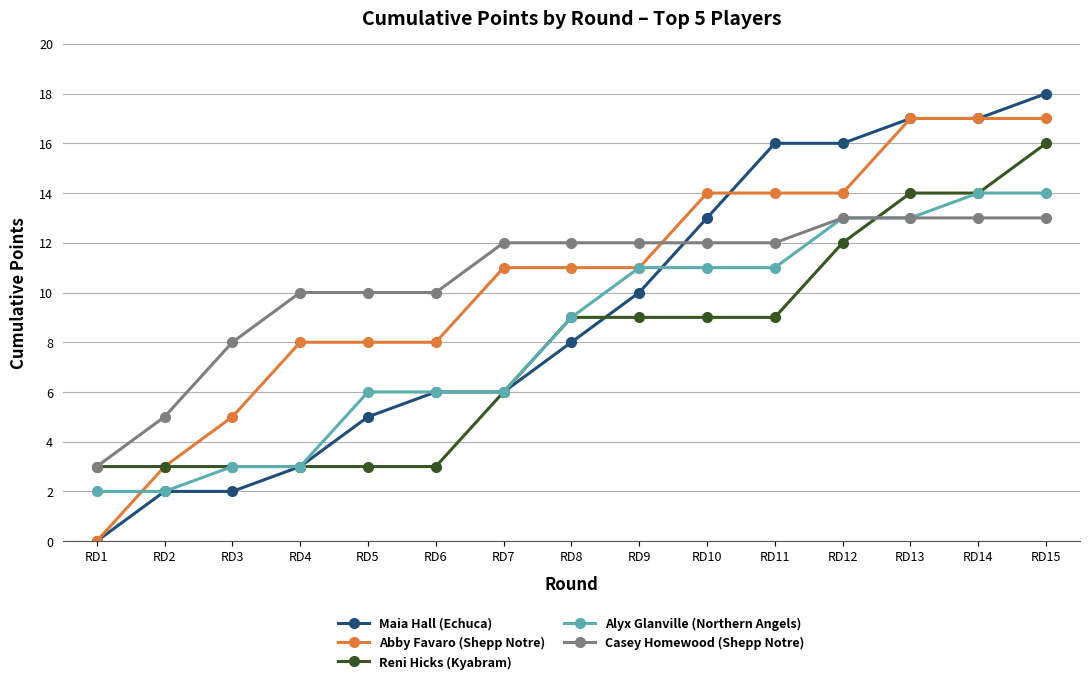

True or false: Maia Hall (Echuca) has a value of 28 at RD15.

False